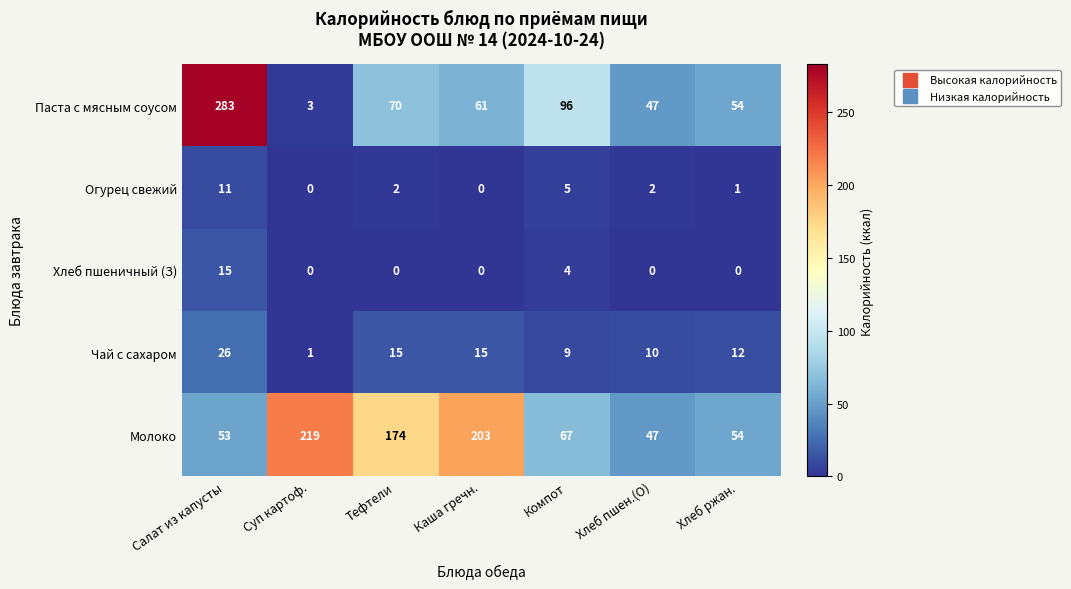

What is the maximum value shown in the chart?

283